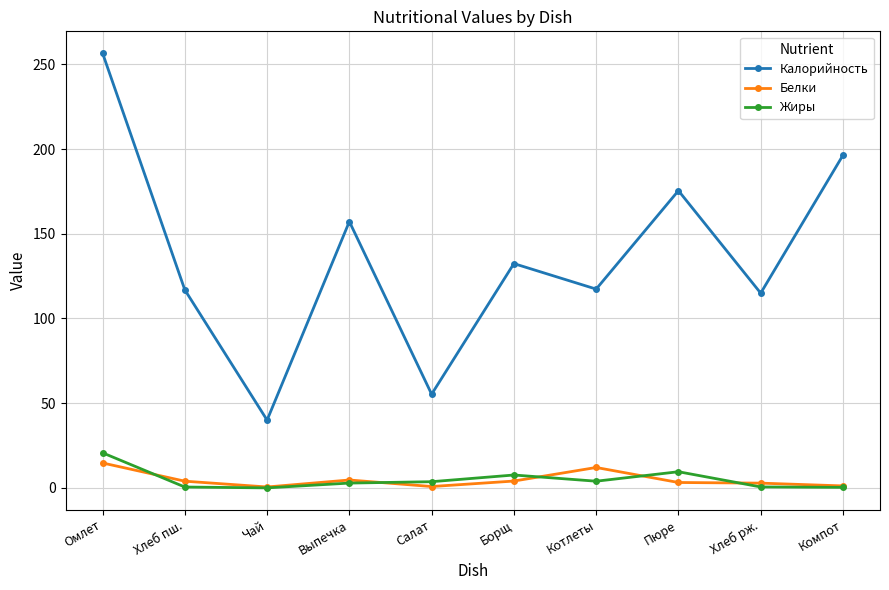

At how many categories does at least one series exceed 160?

3